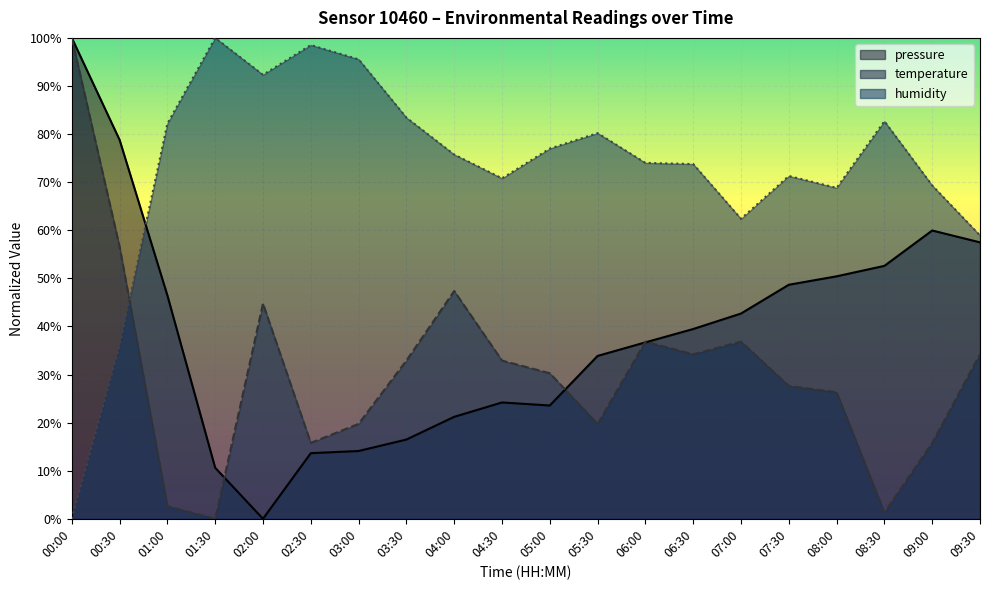

In humidity, how many points are lower than both neighbors (excluding endpoints)?

4